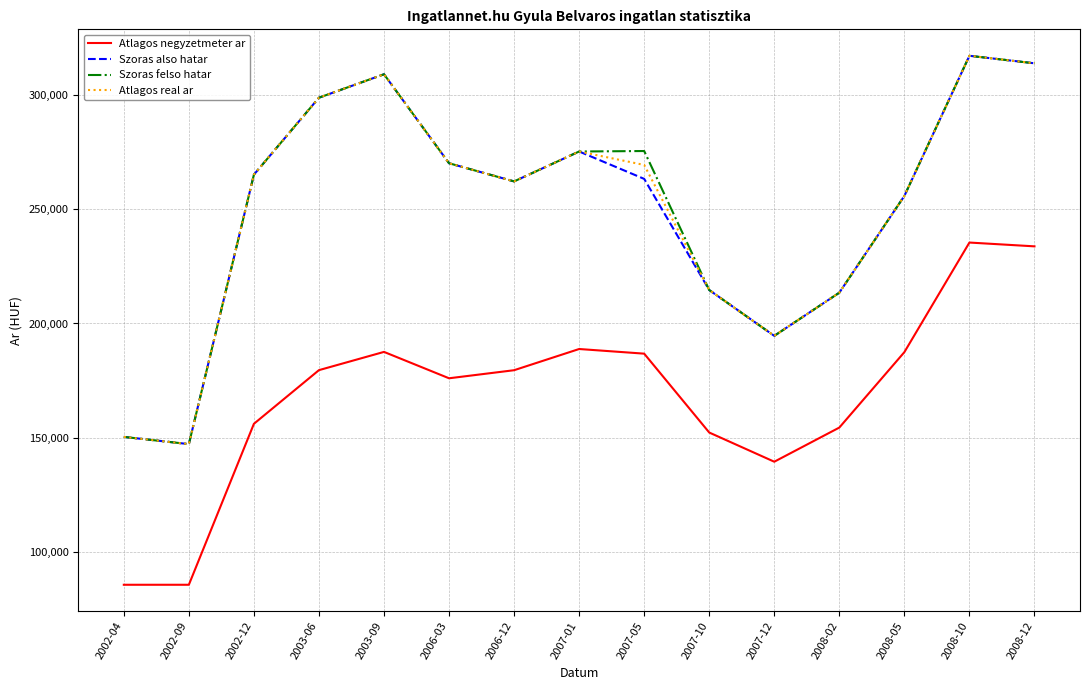

Is the value of Atlagos real ar at 2007-05 greater than the value of Atlagos negyzetmeter ar at 2008-10?

Yes